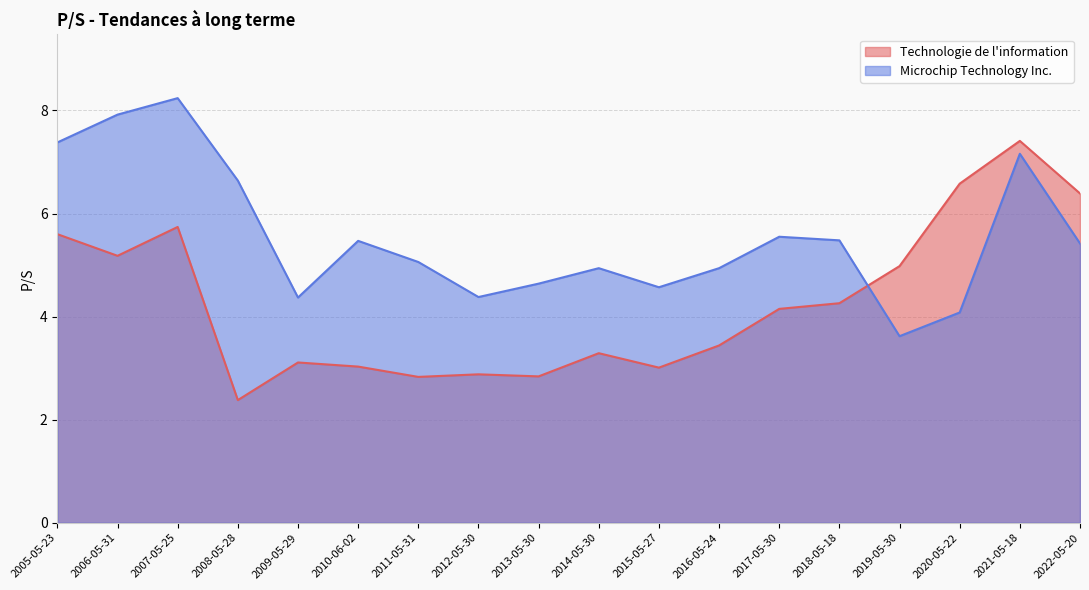

What value does the Technologie de l'information series have at 2021-05-18?

7.4